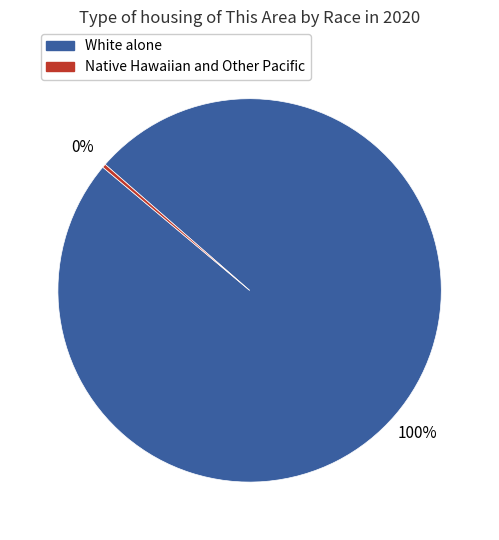

How many segments does this pie chart have?

2